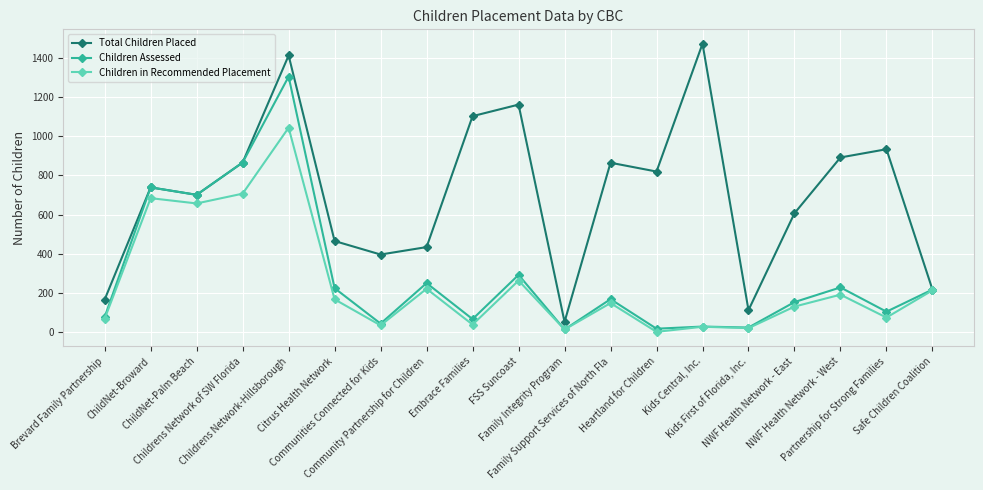

Rank the categories by Children in Recommended Placement value from lowest to highest.

Heartland for Children, Family Integrity Program, Kids First of Florida, Inc., Kids Central, Inc., Communities Connected for Kids, Embrace Families, Brevard Family Partnership, Partnership for Strong Families, NWF Health Network - East, Family Support Services of North Fla, Citrus Health Network, NWF Health Network - West, Safe Children Coalition, Community Partnership for Children, FSS Suncoast, ChildNet-Palm Beach, ChildNet-Broward, Childrens Network of SW Florida, Childrens Network-Hillsborough